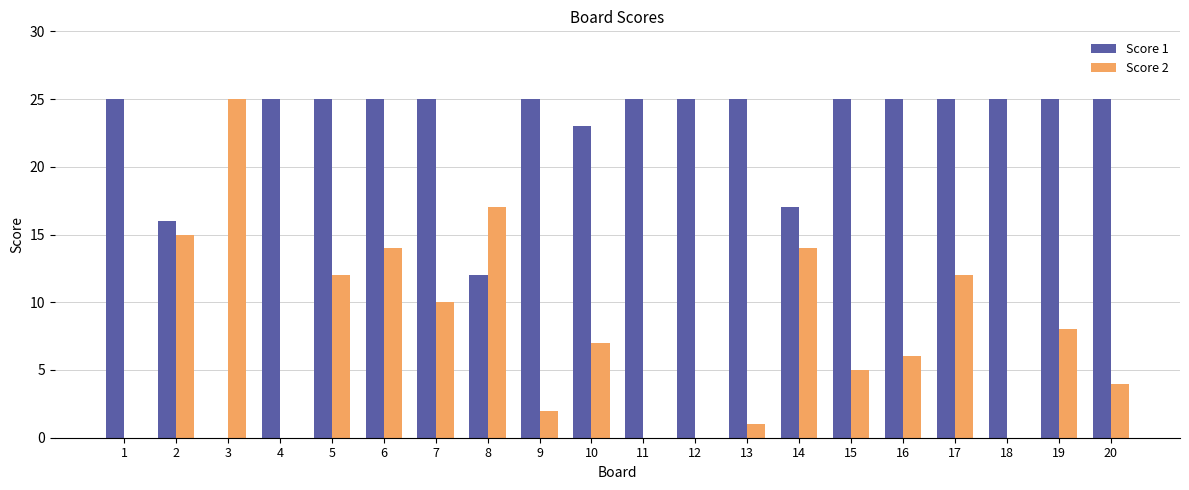

Which series changed the most between 6 and 15?

Score 2